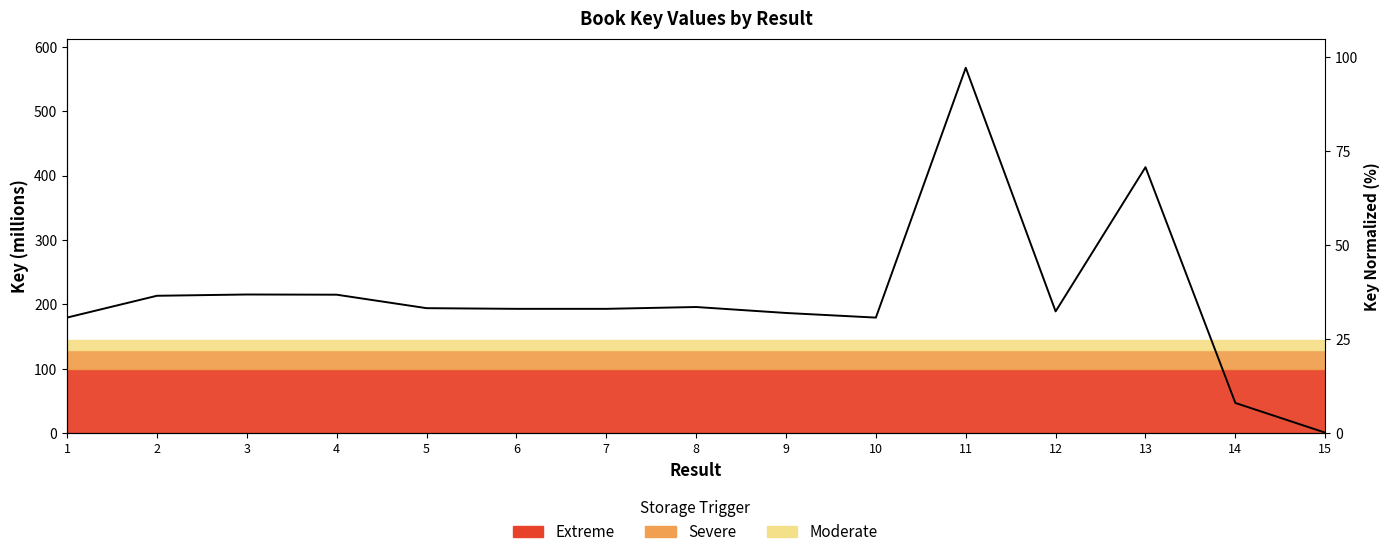

At which label does the data first exceed 193?

2